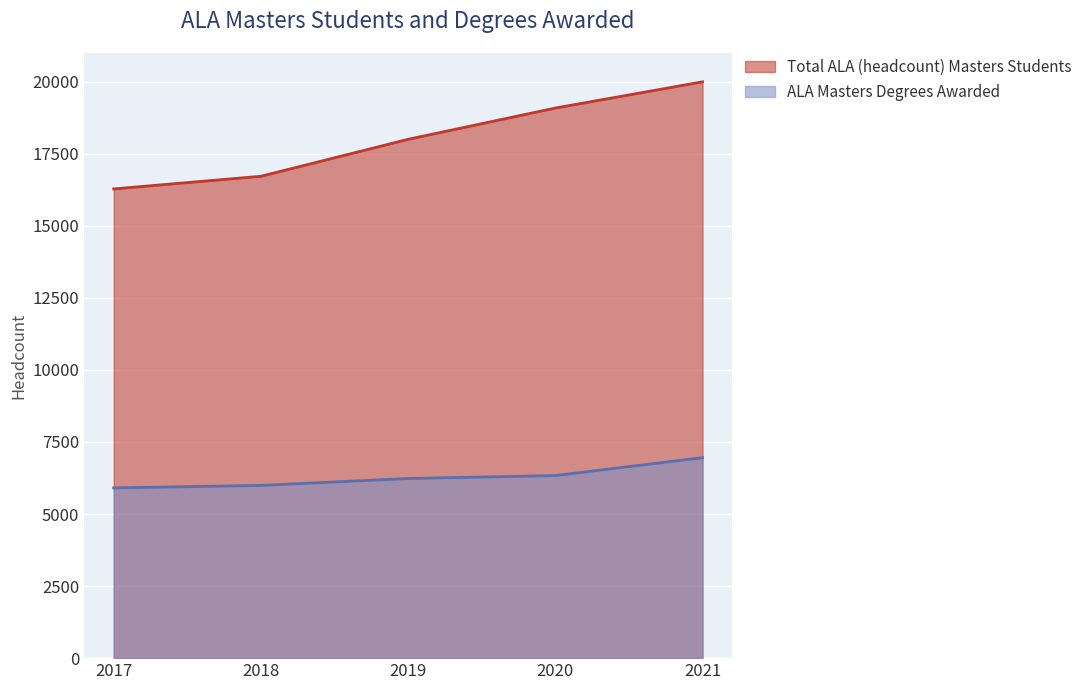

True or false: Total ALA (headcount) Masters Students has more than 1 interior local peaks.

False